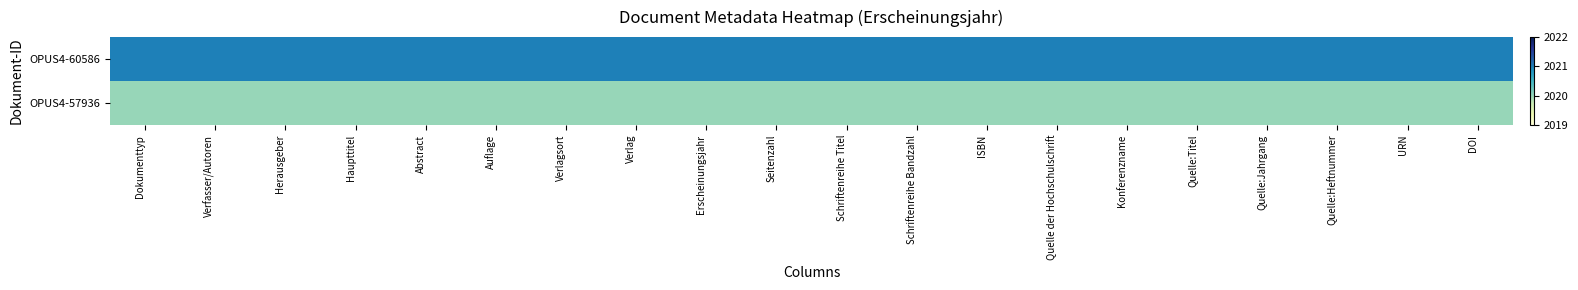

List the series in order of their overall mean, highest first.

OPUS4-60586, OPUS4-57936